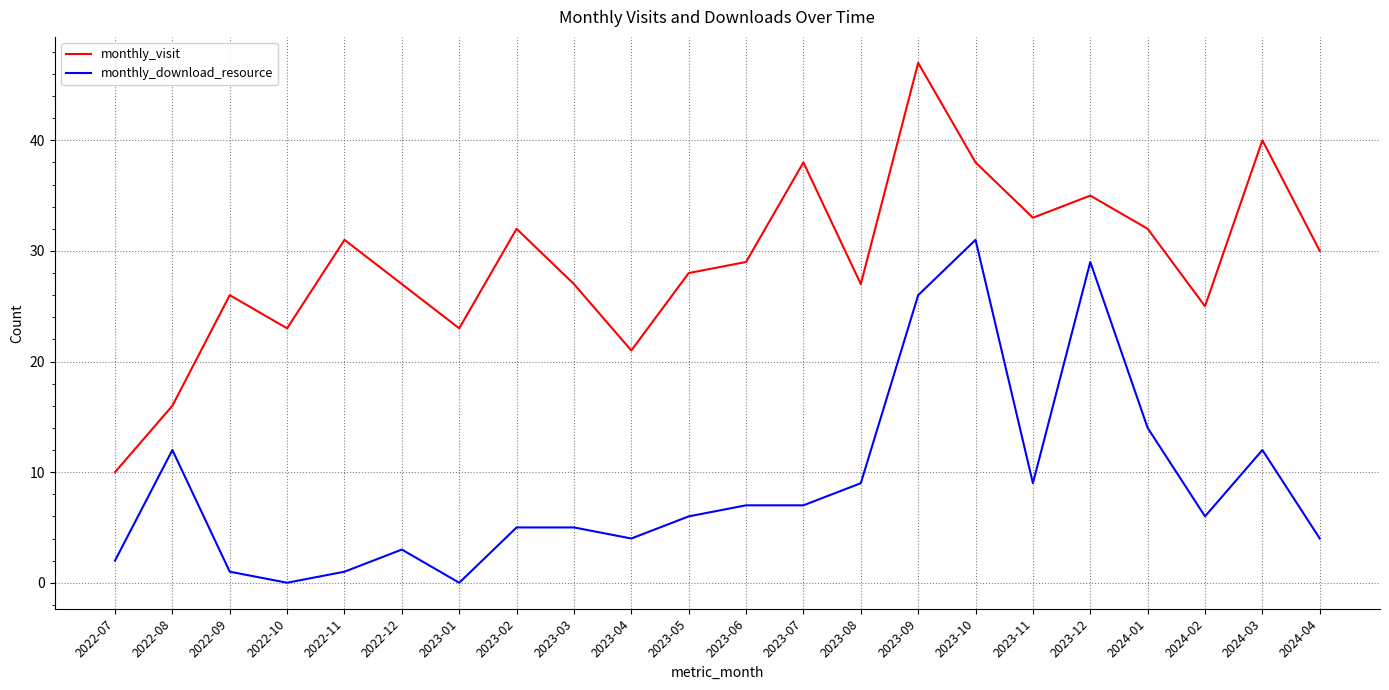

True or false: monthly_download_resource has a value of 5 at 2023-03.

True